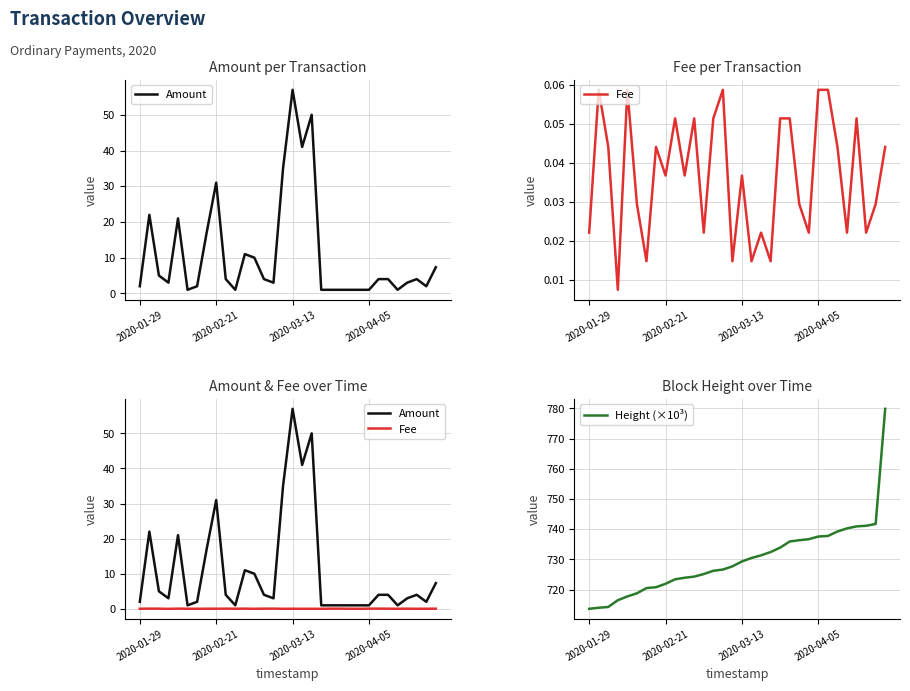

Which series changed the most between 14 and 23?

Height (×10³)